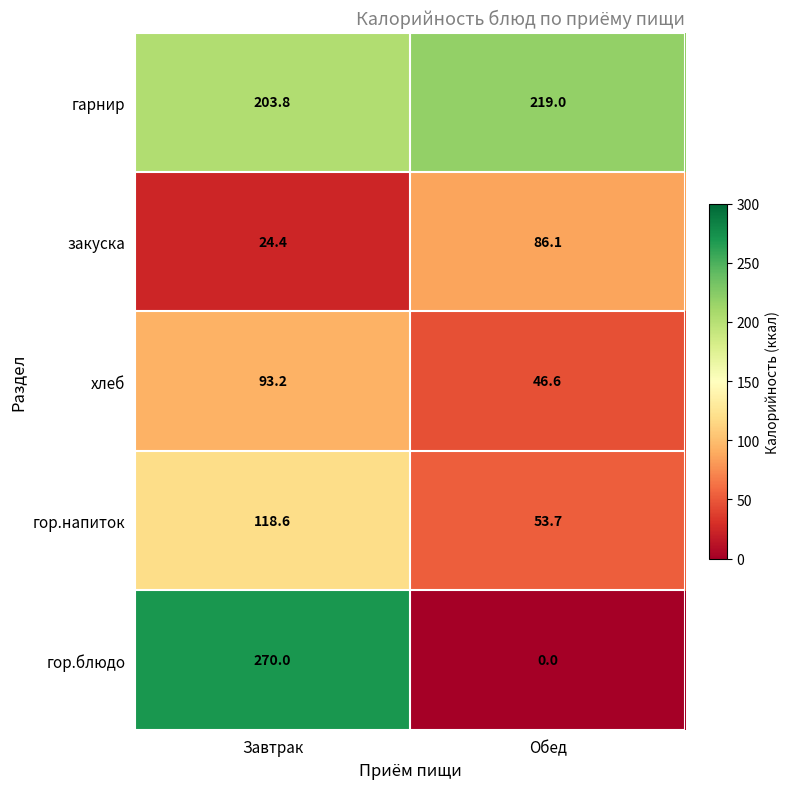

At which category is the sum across all series the highest?

Завтрак